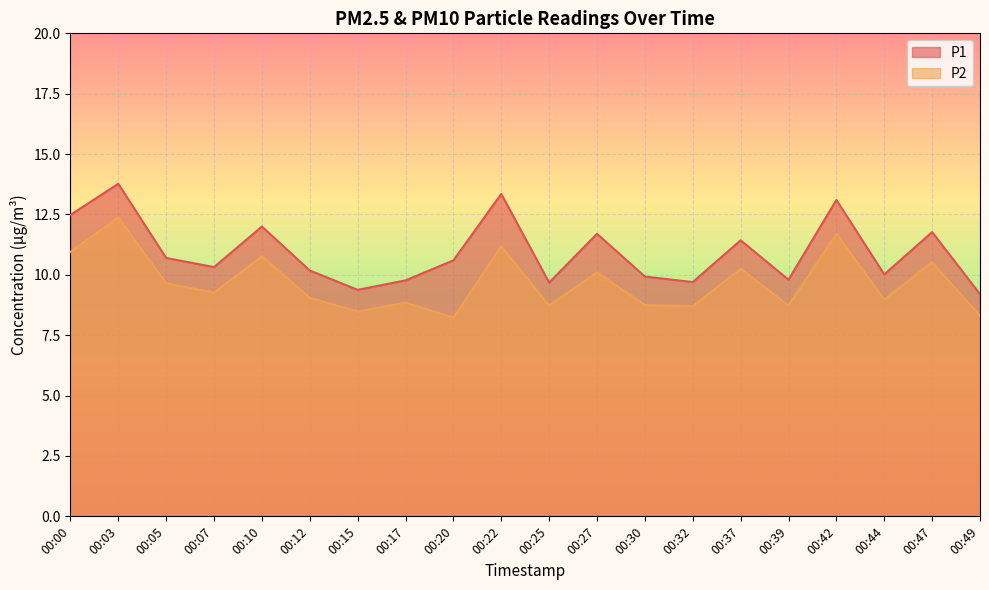

The value of P1 at 00:05 is 10.7. True or false?

True